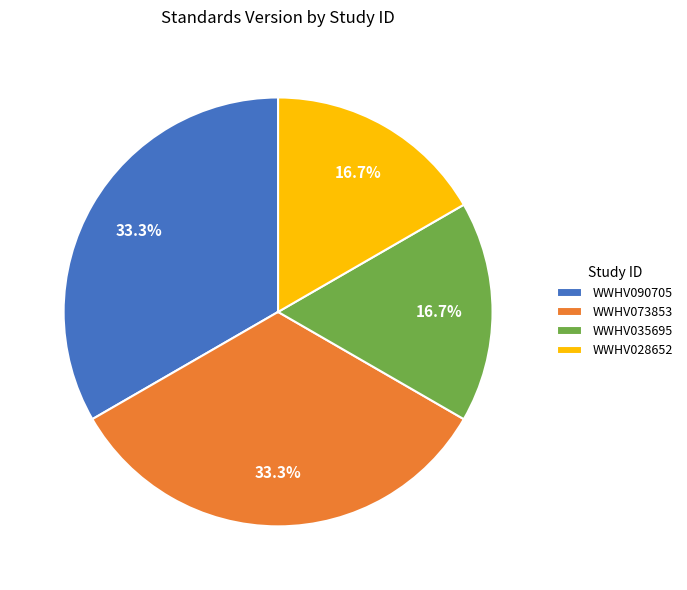

The WWHV090705 slice represents 33% of the pie. True or false?

True